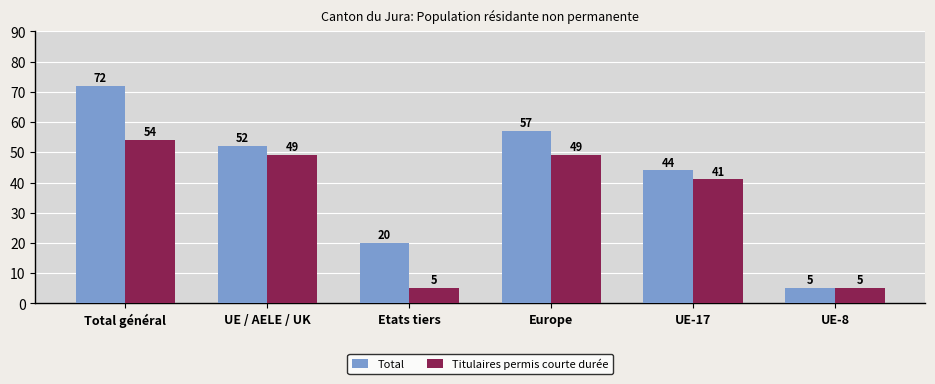

Does the chart contain any negative values?

No